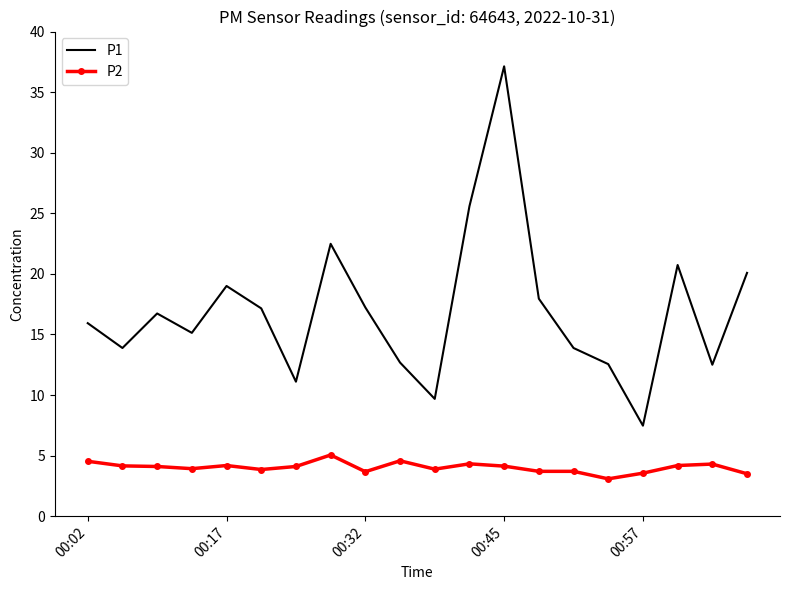

What is the lowest value of the P1 series?

7.5